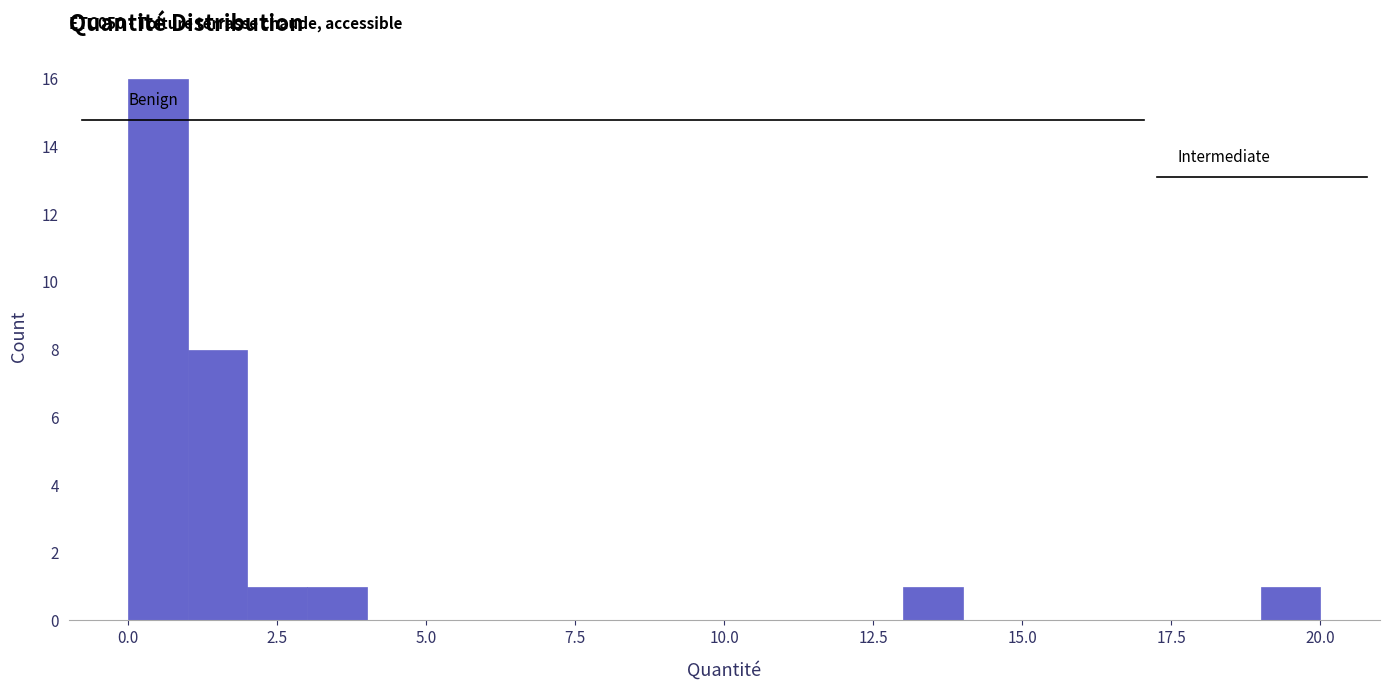

Around what value on the x-axis is the tallest bar? Give the approximate position of its centre, as read against the axis.

0.5